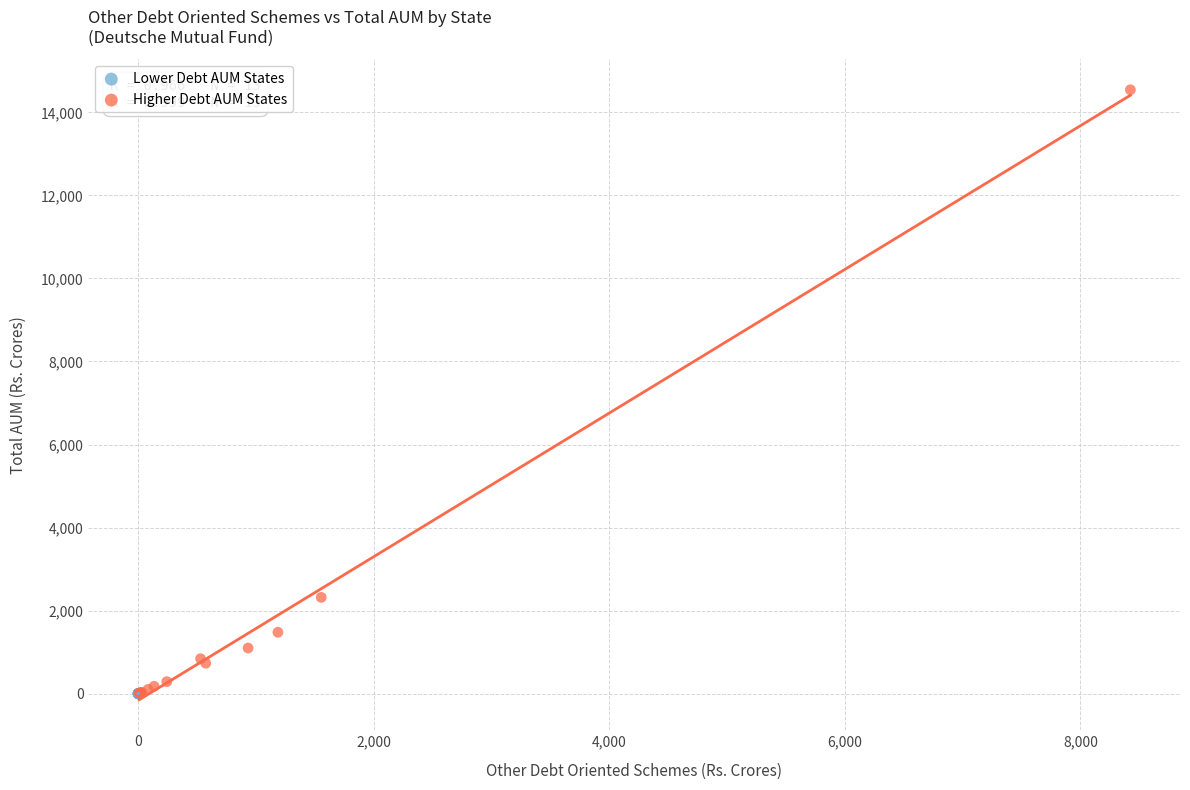

Which series has the widest spread of Y values?

Higher Debt AUM States